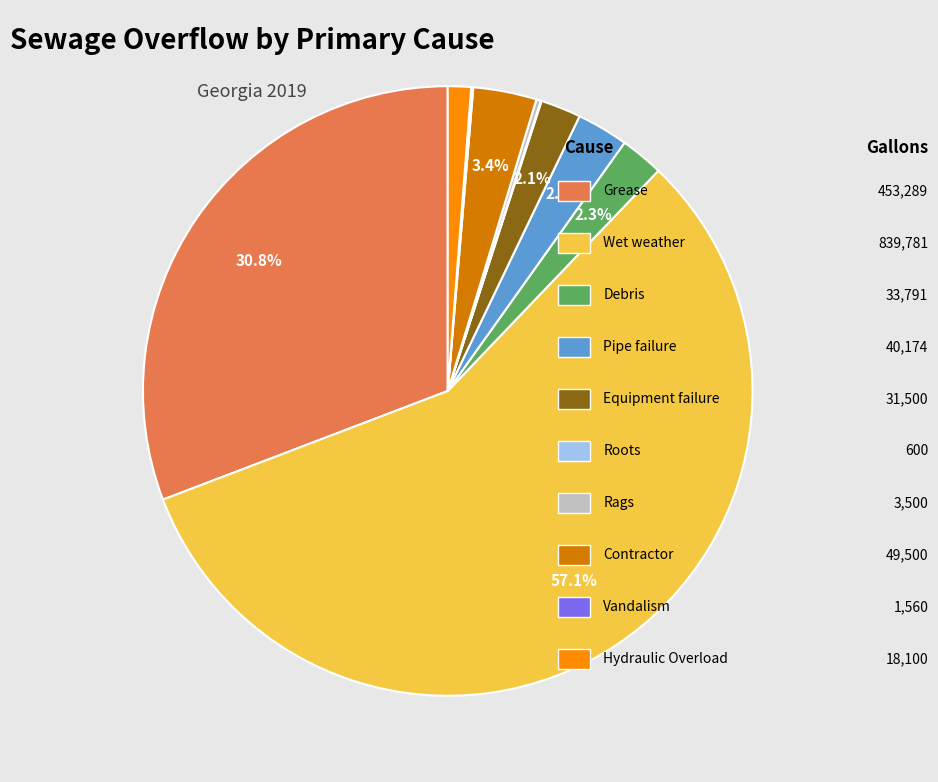

Does any single category account for the majority?

Yes